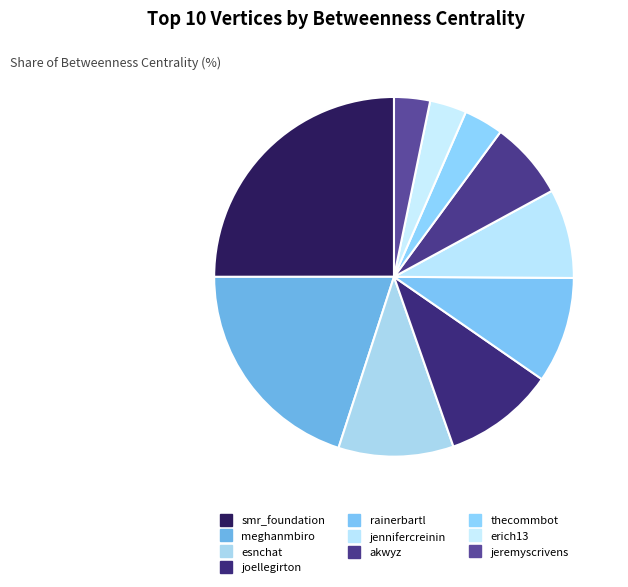

Do thecommbot and jennifercreinin together represent more than half of the pie?

No